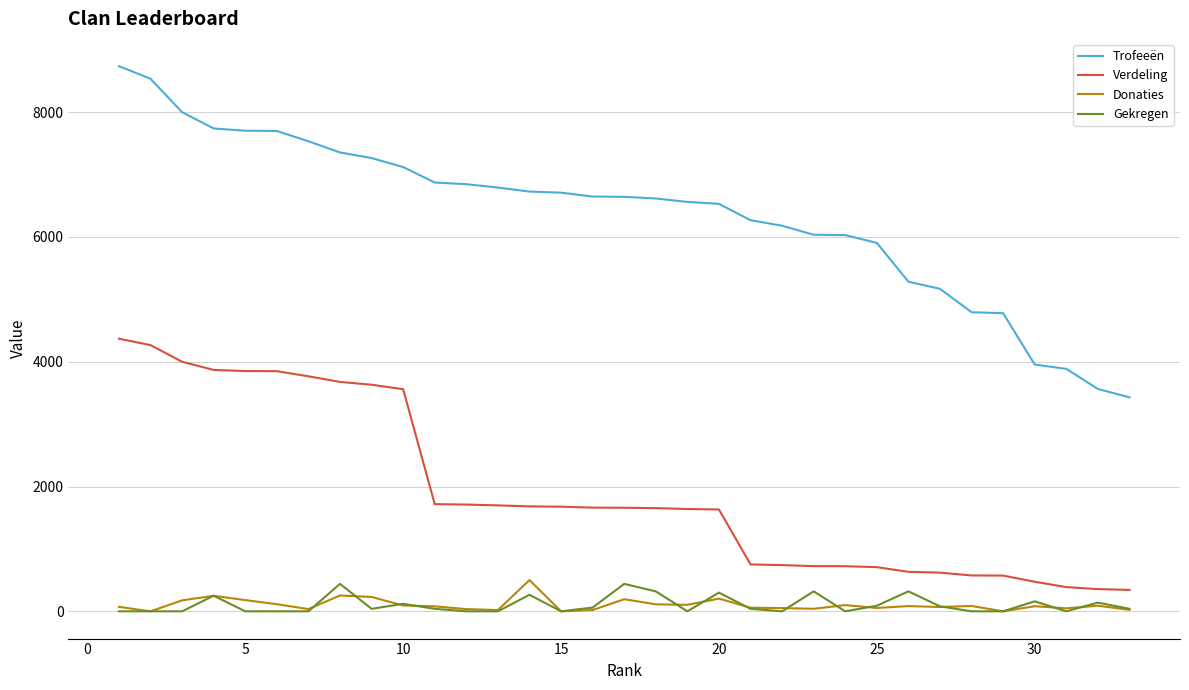

Which series has the largest total across all categories?

Trofeeën